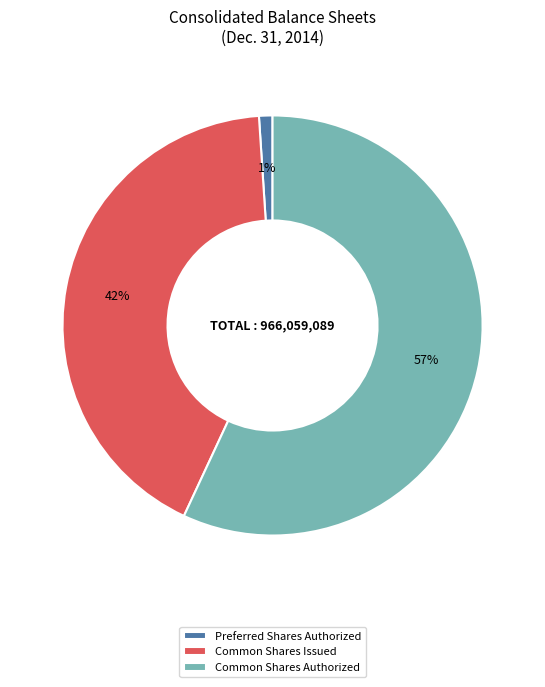

To the nearest percent, what is the combined percentage of Preferred Shares Authorized and Common Shares Authorized?

58%